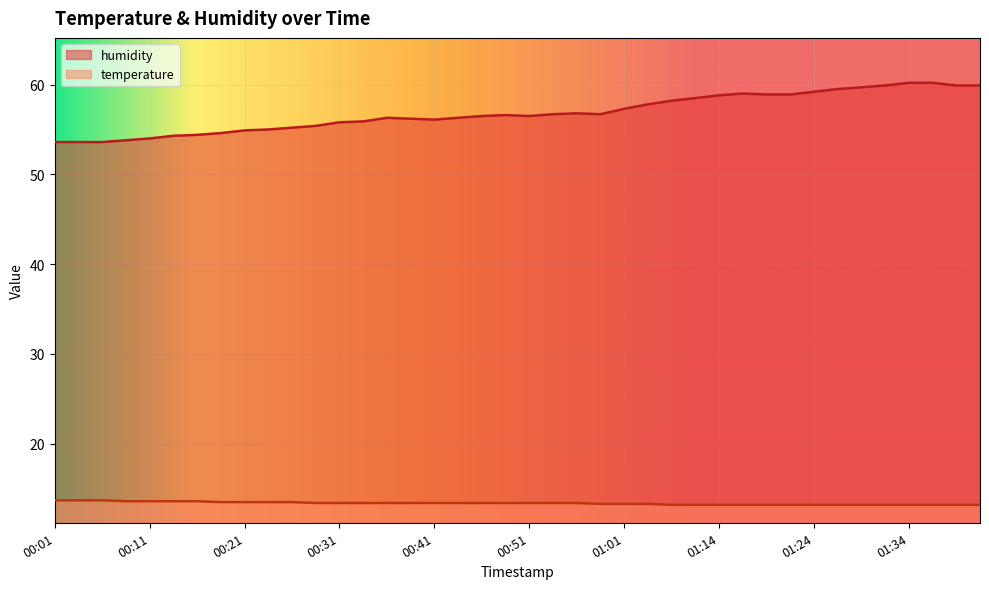

What is the difference between the maximum and minimum values in the humidity series?

6.6